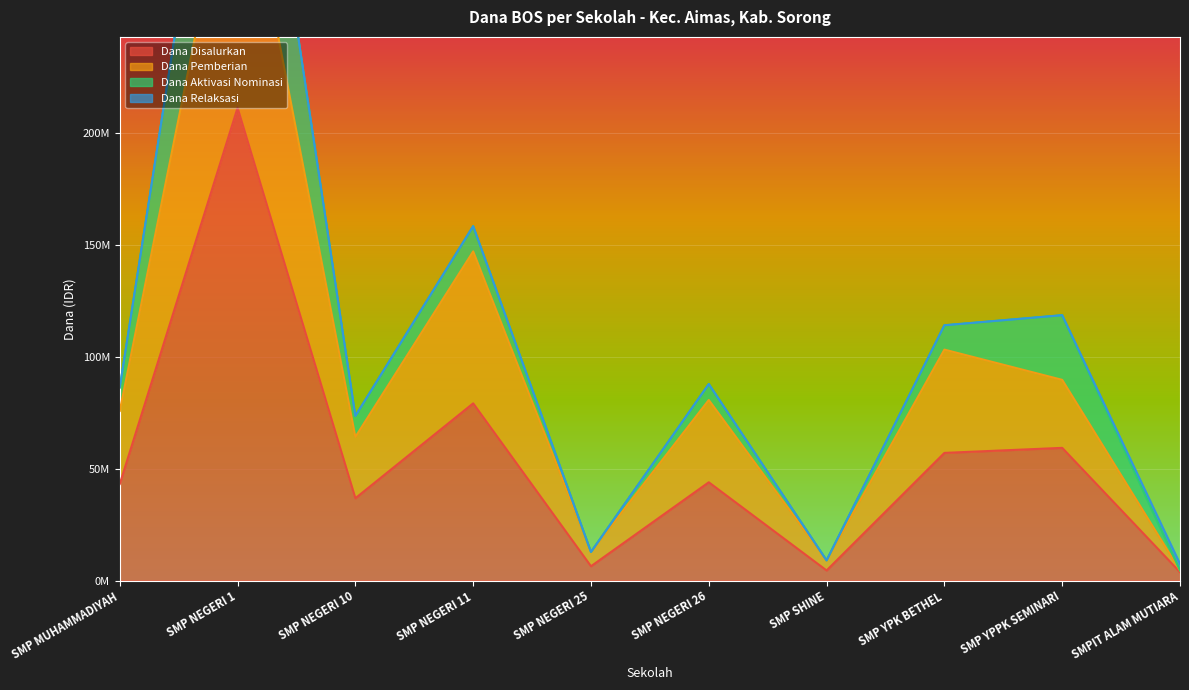

How many interior local peaks does the Dana Disalurkan series have?

4